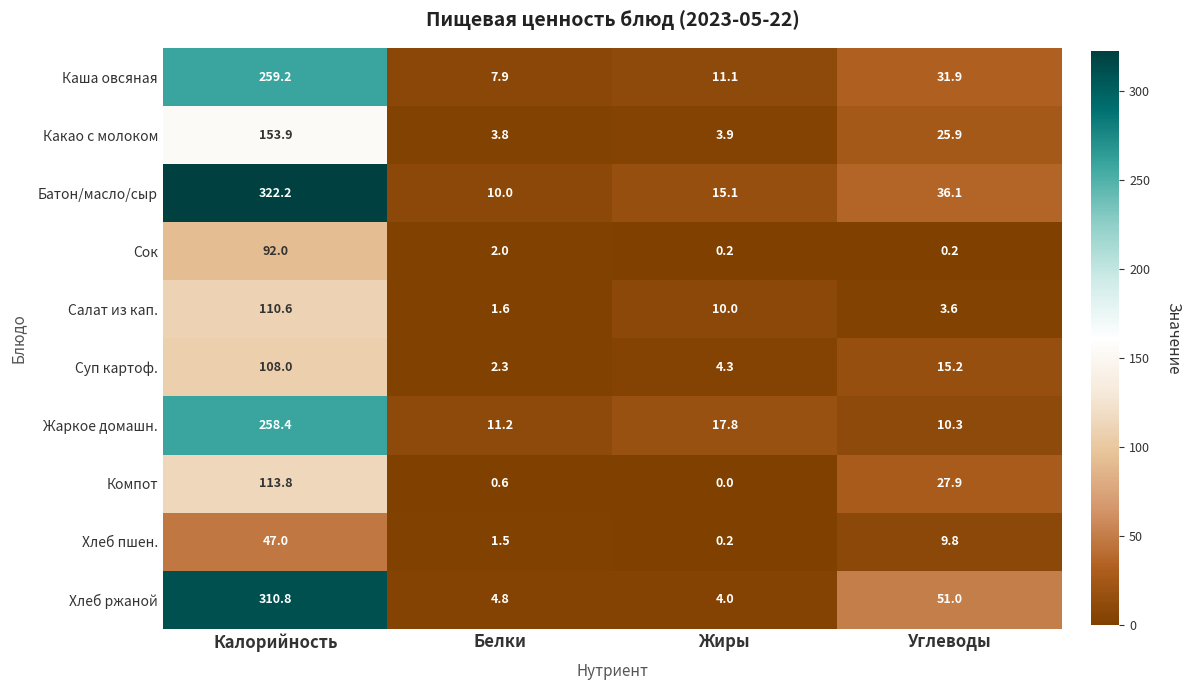

Which series has the widest spread of values?

Батон/масло/сыр